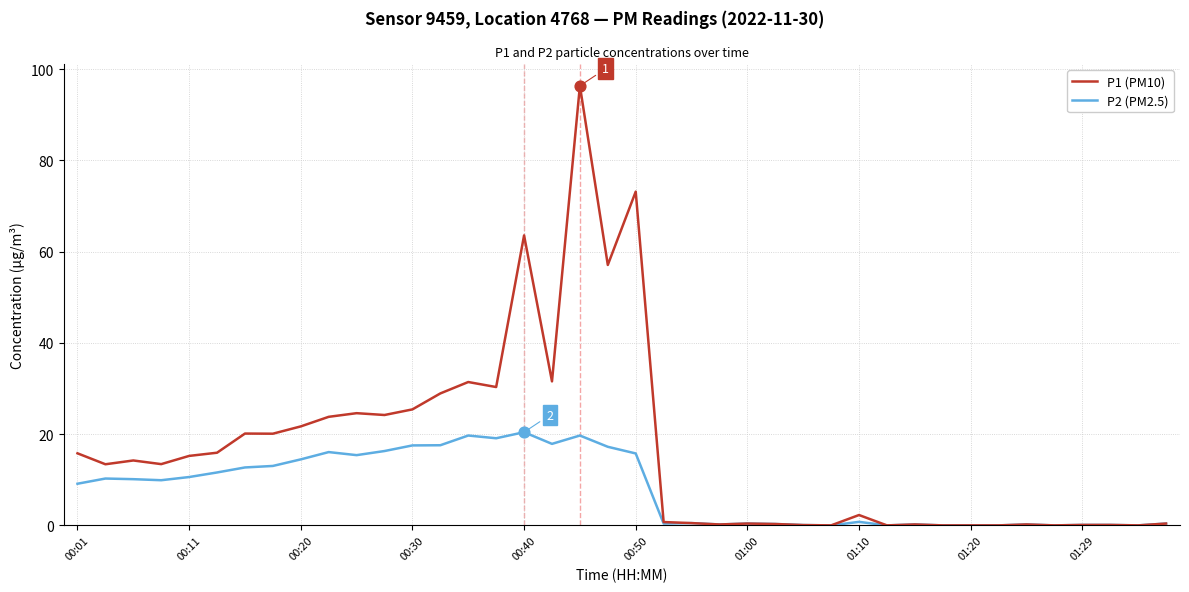

Which series has the largest total across all categories?

P1 (PM10)